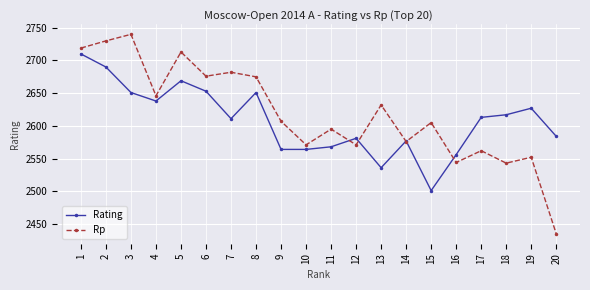

Does the chart have visible grid lines?

Yes